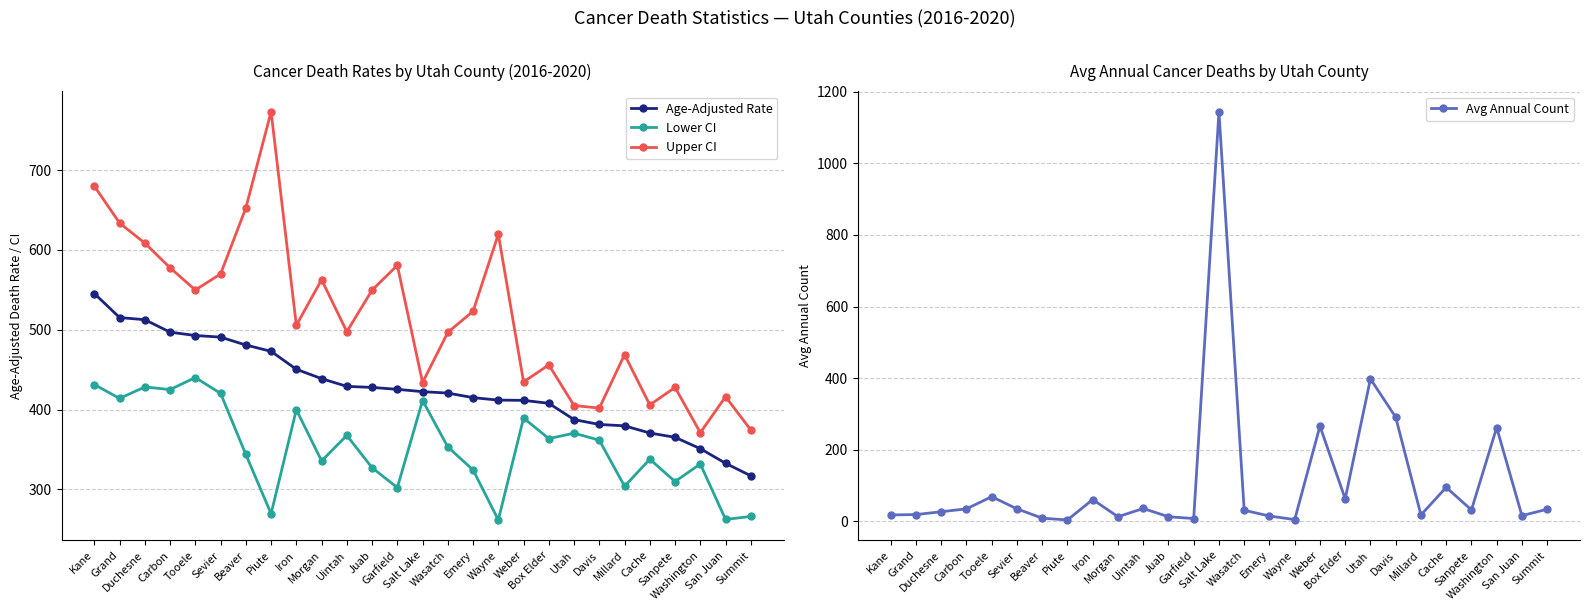

Reading right to left, what are all the values shown in this chart?

Age-Adjusted Rate: Summit=317.1	San Juan=332.8	Washington=351.1	Sanpete=365.3	Cache=370.7	Millard=379.7	Davis=381.4	Utah=387.5	Box Elder=407.9	Weber=411.6	Wayne=411.9	Emery=415.0	Wasatch=420.7	Salt Lake=422.5	Garfield=425.4	Juab=427.8	Uintah=429.1	Morgan=438.8	Iron=450.5	Piute=473.0	Beaver=480.9	Sevier=490.8	Tooele=492.8	Carbon=497.0	Duchesne=512.6	Grand=515.3	Kane=545.4
Lower CI: Summit=266.2	San Juan=262.5	Washington=331.9	Sanpete=309.9	Cache=337.9	Millard=304.0	Davis=361.7	Utah=370.5	Box Elder=363.7	Weber=389.5	Wayne=261.8	Emery=324.4	Wasatch=353.2	Salt Lake=411.4	Garfield=302.3	Juab=327.2	Uintah=367.7	Morgan=335.8	Iron=399.9	Piute=269.6	Beaver=343.8	Sevier=420.3	Tooele=440.2	Carbon=425.1	Duchesne=428.4	Grand=414.0	Kane=431.4
Upper CI: Summit=374.5	San Juan=416.2	Washington=371.1	Sanpete=427.8	Cache=405.9	Millard=468.9	Davis=401.9	Utah=405.1	Box Elder=456.0	Weber=434.7	Wayne=619.7	Emery=523.2	Wasatch=496.8	Salt Lake=433.9	Garfield=580.7	Juab=549.7	Uintah=497.6	Morgan=562.7	Iron=505.6	Piute=773.1	Beaver=652.5	Sevier=569.9	Tooele=549.8	Carbon=577.6	Duchesne=608.5	Grand=633.7	Kane=679.9
Avg Annual Count: Summit=34.0	San Juan=16.0	Washington=262.0	Sanpete=32.0	Cache=95.0	Millard=18.0	Davis=291.0	Utah=398.0	Box Elder=63.0	Weber=266.0	Wayne=5.0	Emery=15.0	Wasatch=31.0	Salt Lake=1144.0	Garfield=8.0	Juab=13.0	Uintah=36.0	Morgan=13.0	Iron=61.0	Piute=4.0	Beaver=9.0	Sevier=35.0	Tooele=69.0	Carbon=35.0	Duchesne=27.0	Grand=19.0	Kane=18.0